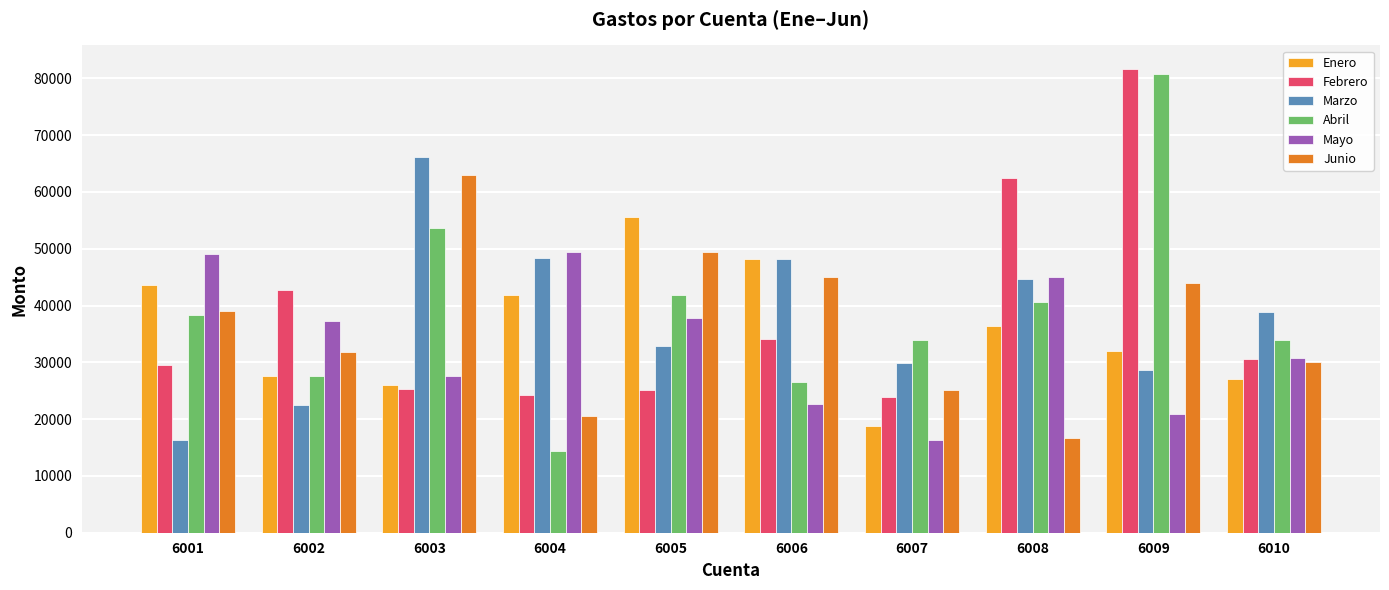

What is the value of the Marzo bar at the 10th from the left?

38897